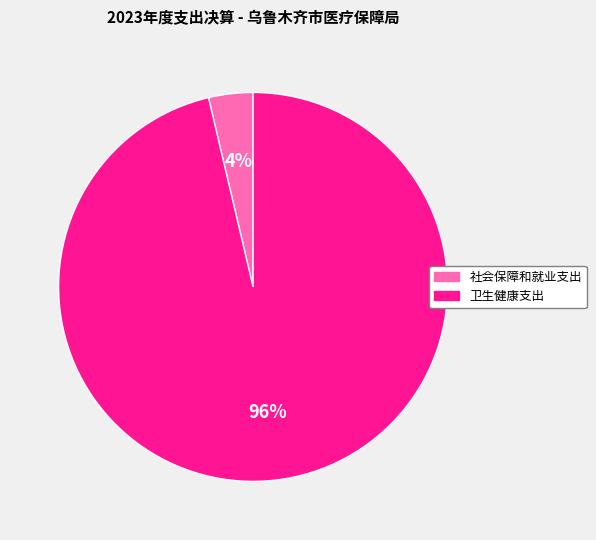

Which slice is the smallest?

社会保障和就业支出